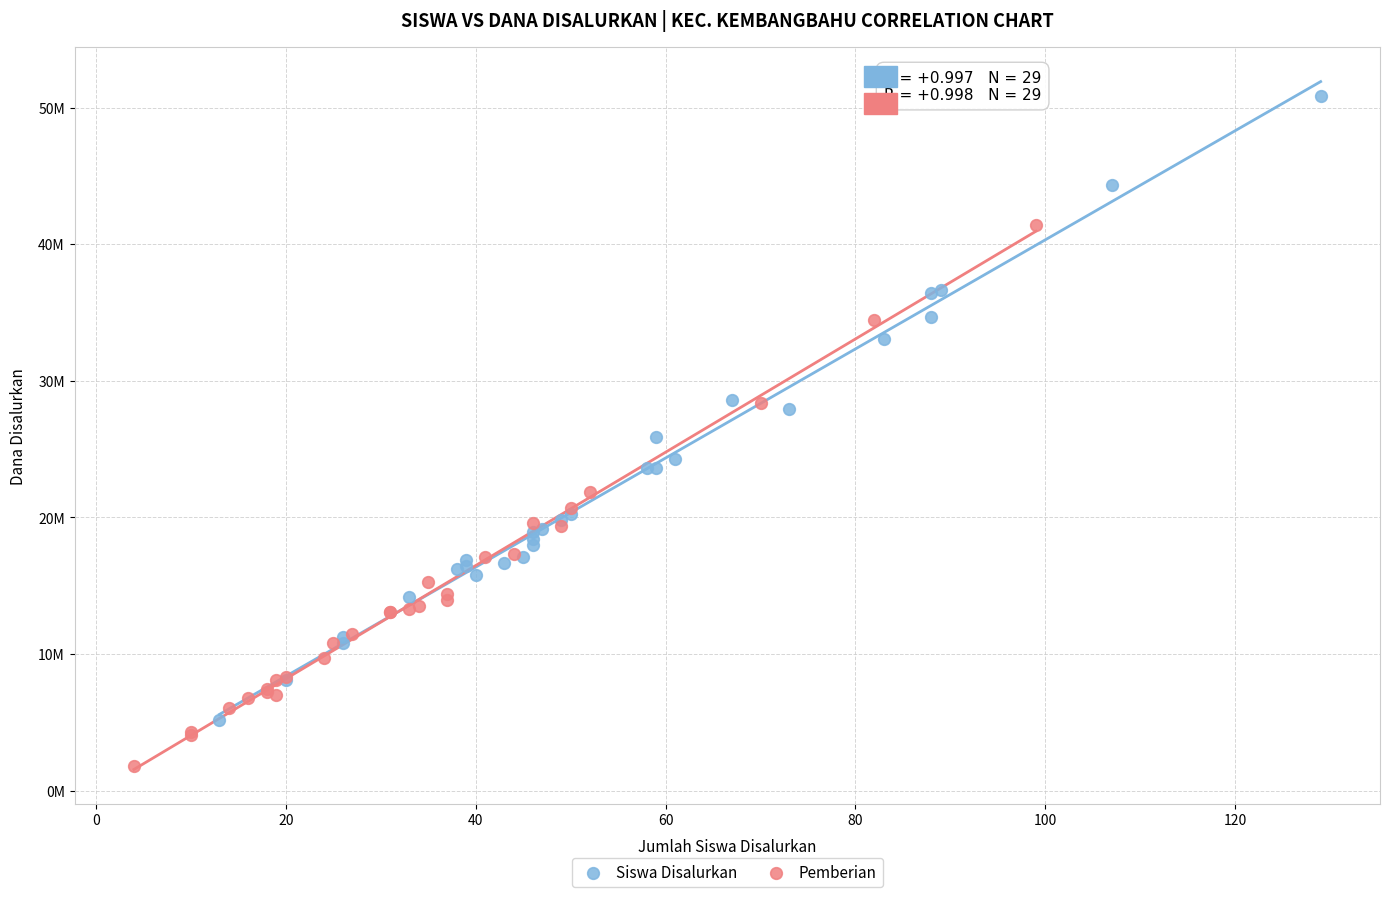

Which series contains the lowest Y value?

Pemberian